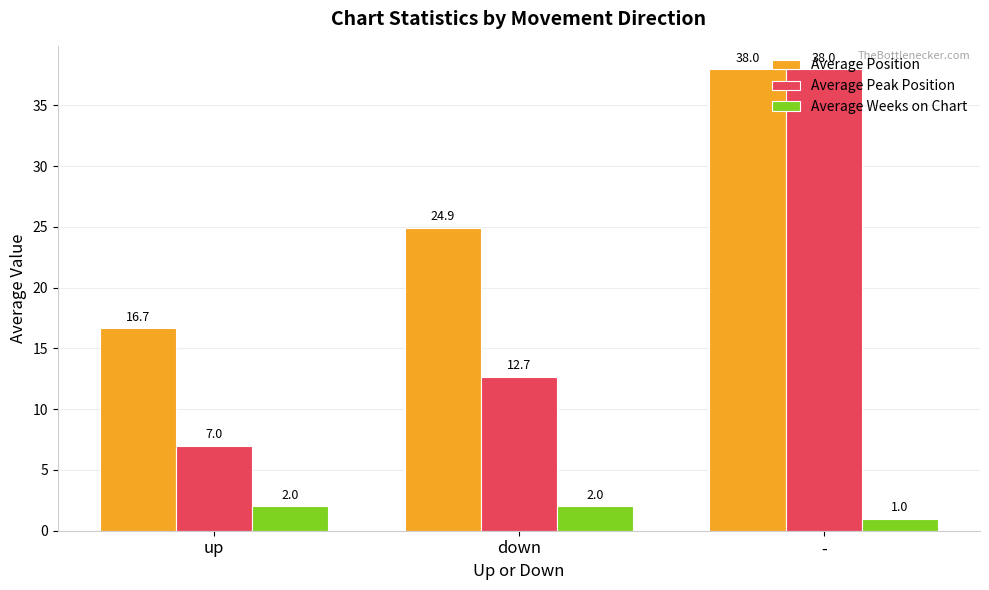

What is the greatest value displayed?

38.0